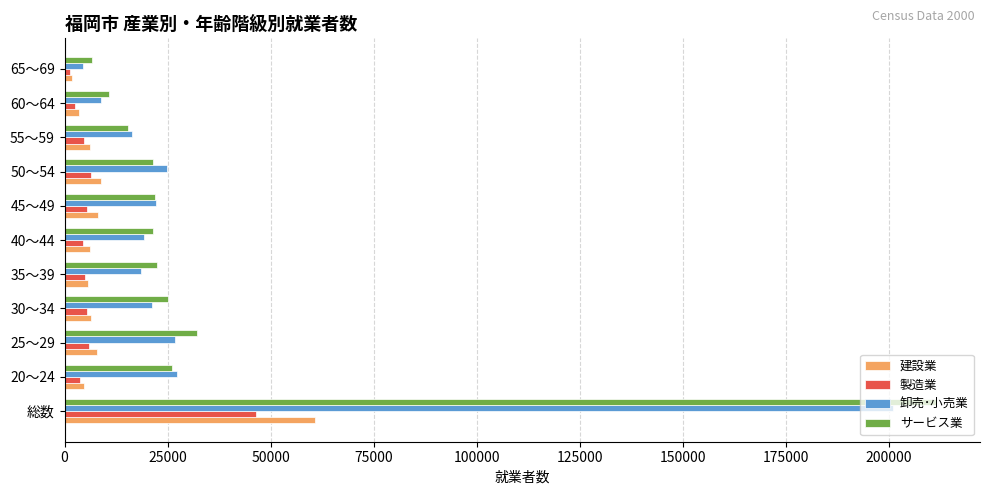

What is the smallest value displayed?

1275